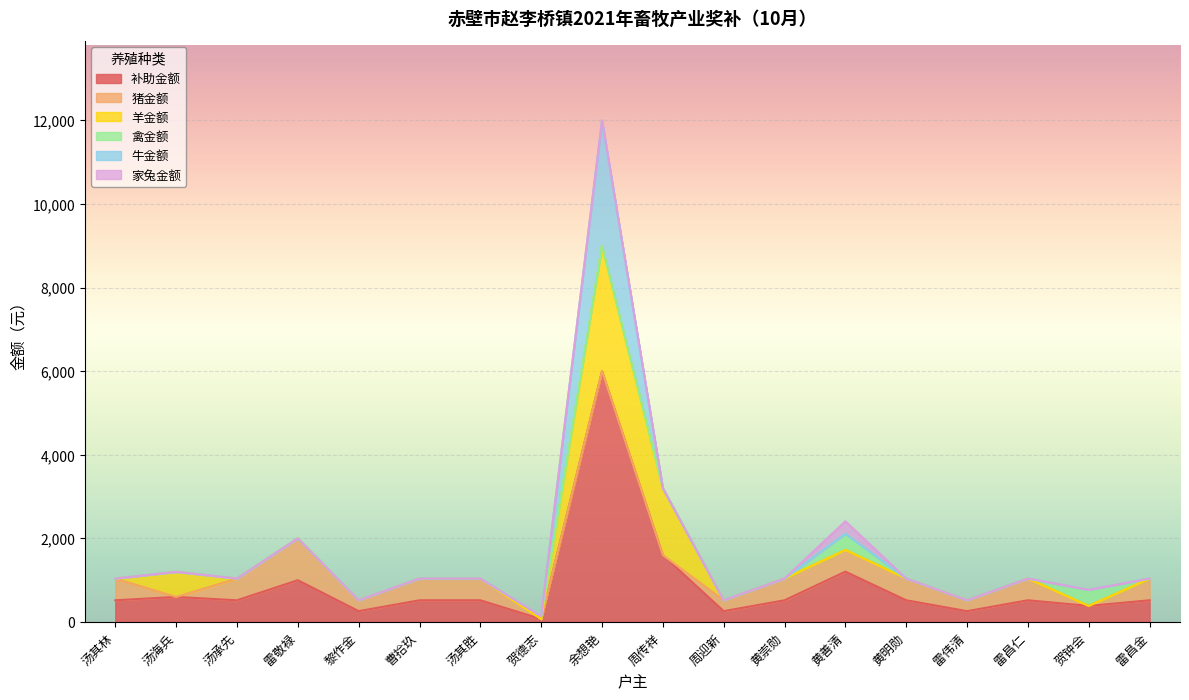

Is it true that 牛金额 equals 0 at 汤承先?

True